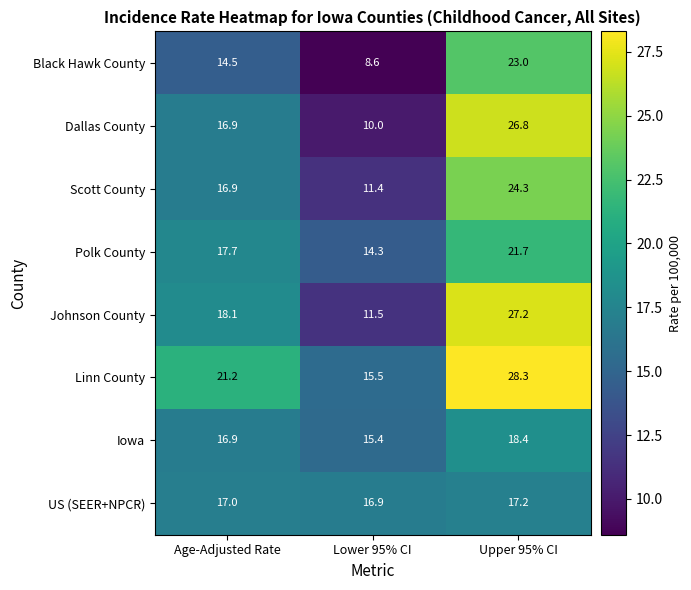

Where is Polk County nearest to the value 18?

Age-Adjusted Rate